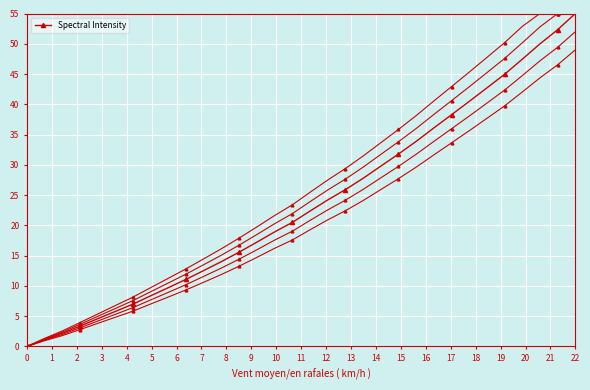

The chart shows a value of 18.8 at 30. True or false?

False